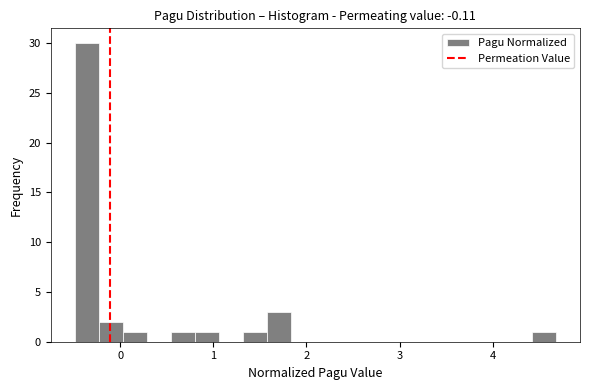

Read against the x-axis, roughly where is the centre of the tallest bar?

-0.4